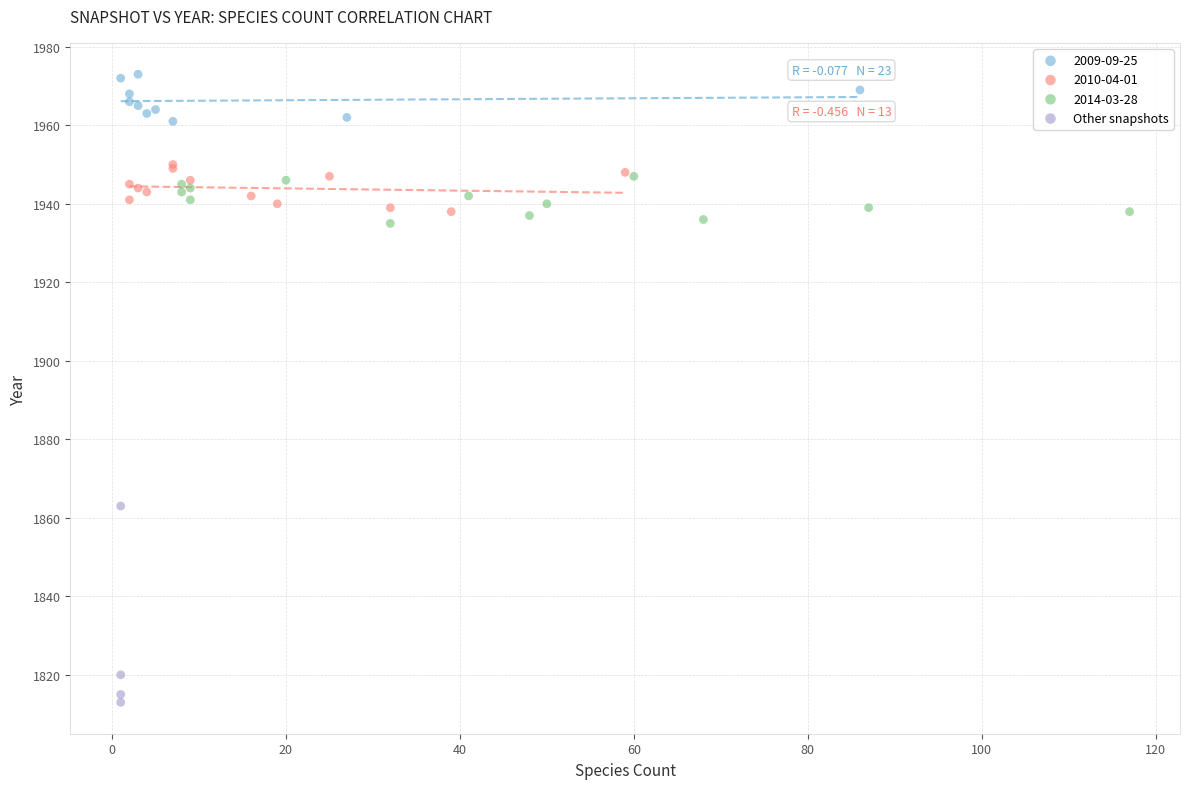

Which series has the largest Y range (max minus min)?

Other snapshots